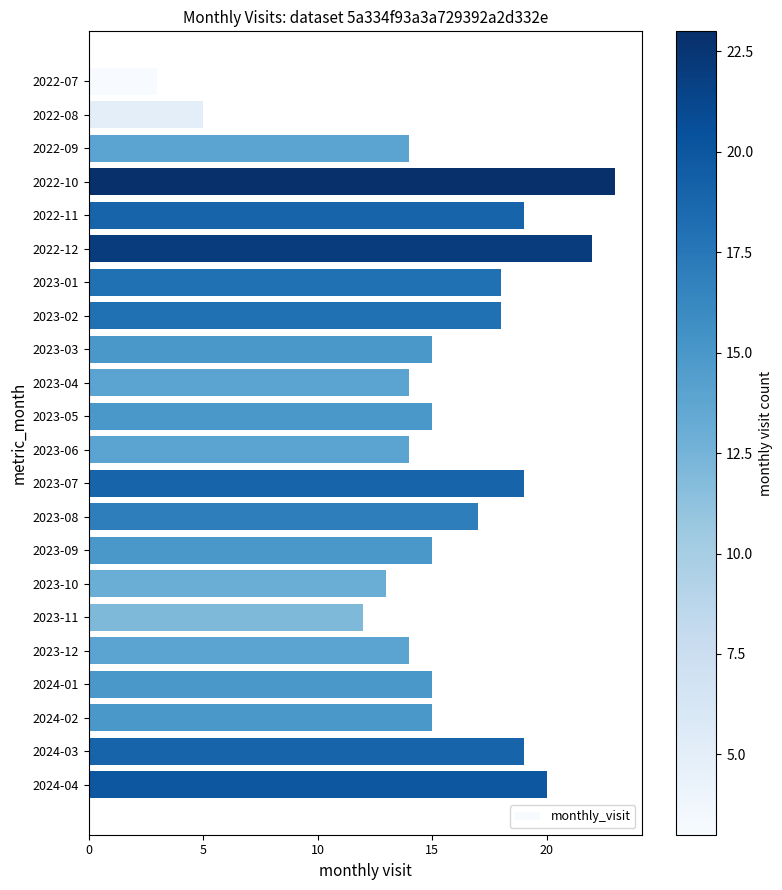

What is the change in value from 2023-01 to 2024-03?

+1